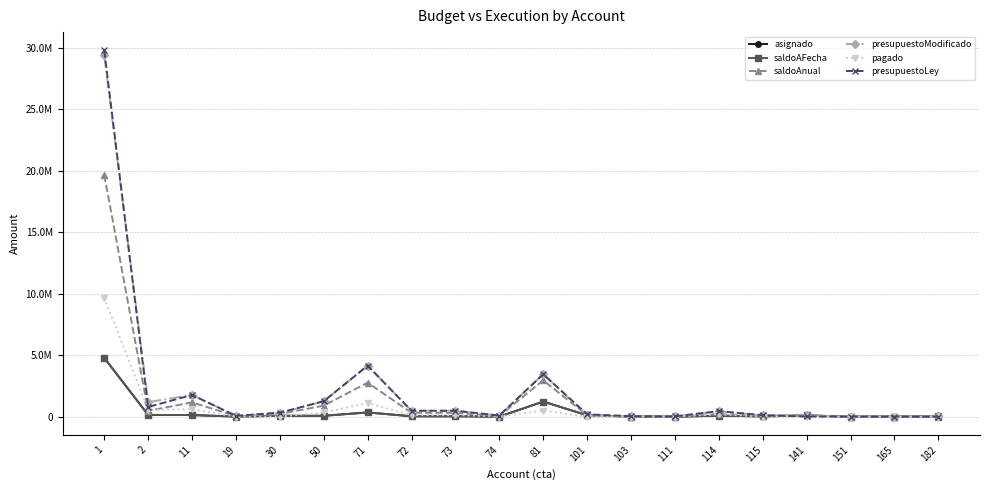

Reading right to left, transcribe all the data shown in this chart.

asignado: 25768.8	10233.8	6910.6	105747.0	30083.7	85833.1	3284.4	8977.8	120164.0	1232135.0	8815.1	38455.3	38680.3	349284.3	78073.5	77714.0	13657.7	137157.8	148280.5	4794798.8
saldoAFecha: 25768.8	10233.8	6910.6	105747.0	30083.7	85833.1	3284.4	8977.8	120164.0	1232135.0	8815.1	38455.3	38680.3	349284.3	78073.5	77714.0	13657.7	137157.8	148280.5	4794798.8
saldoAnual: 8410.5	5345.5	3272.6	105486.0	90466.3	216335.1	19442.0	960.2	120164.0	2960380.0	65617.1	322456.3	322681.3	2771360.4	903289.1	225962.0	55937.7	1170454.8	477705.5	19670148.8
presupuestoModificado: 31769.0	12374.0	13124.0	113269.0	113308.0	436762.0	32000.0	47700.0	120164.0	3456497.0	97372.0	486856.0	486856.0	4152293.0	1260446.0	286964.0	72480.0	1771362.0	1190490.0	29386718.0
pagado: 4306.9	1235.6	4788.1	6910.0	10896.7	204204.6	10050.6	2247.4	0.0	496117.0	25266.0	131150.9	130970.9	1108784.3	350876.3	15000.0	16542.3	600907.2	578876.1	9680569.2
presupuestoLey: 8285.0	12374.0	12374.0	23359.0	127308.0	456762.0	32000.0	45700.0	195164.0	3456497.0	97372.0	486856.0	486856.0	4152293.0	1260446.0	333000.0	72480.0	1771362.0	790500.0	29786708.0